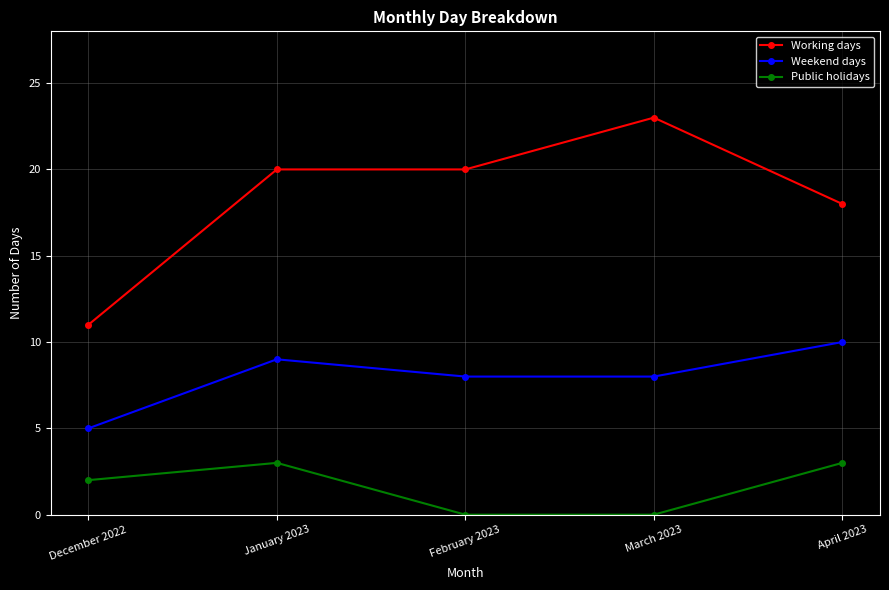

Reading right to left, list all the values displayed in this chart.

Working days: 18	23	20	20	11
Weekend days: 10	8	8	9	5
Public holidays: 3	0	0	3	2